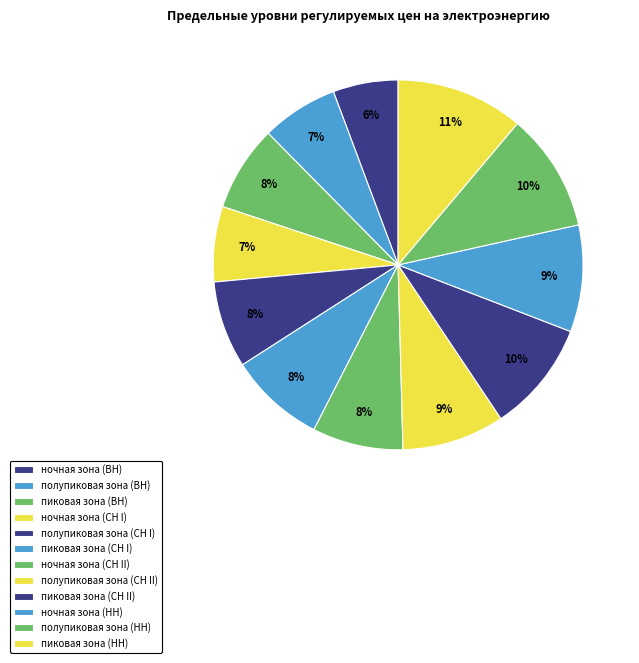

Is there any slice that represents more than half of the pie?

No